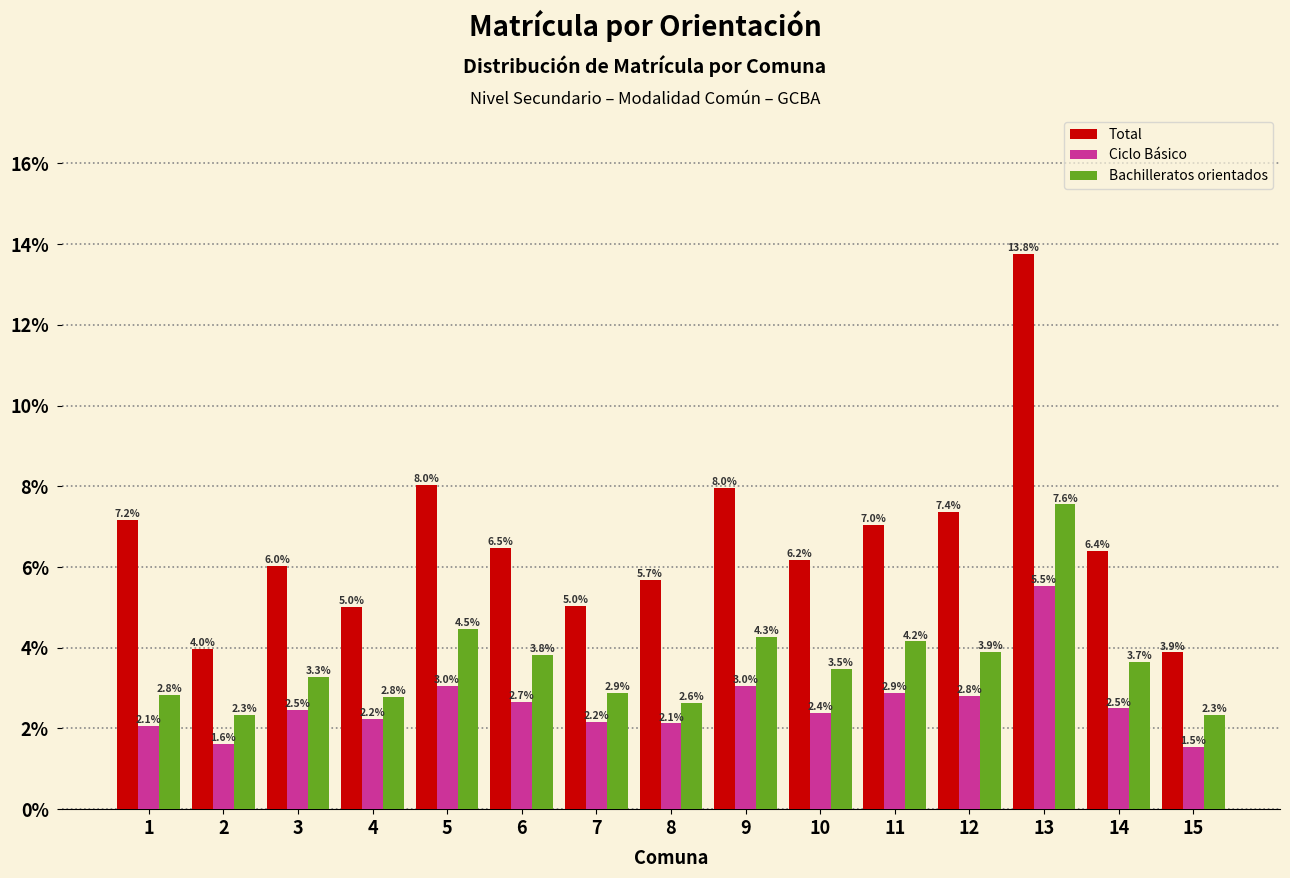

What are all the series names shown in the legend?

Total, Ciclo Básico, Bachilleratos orientados